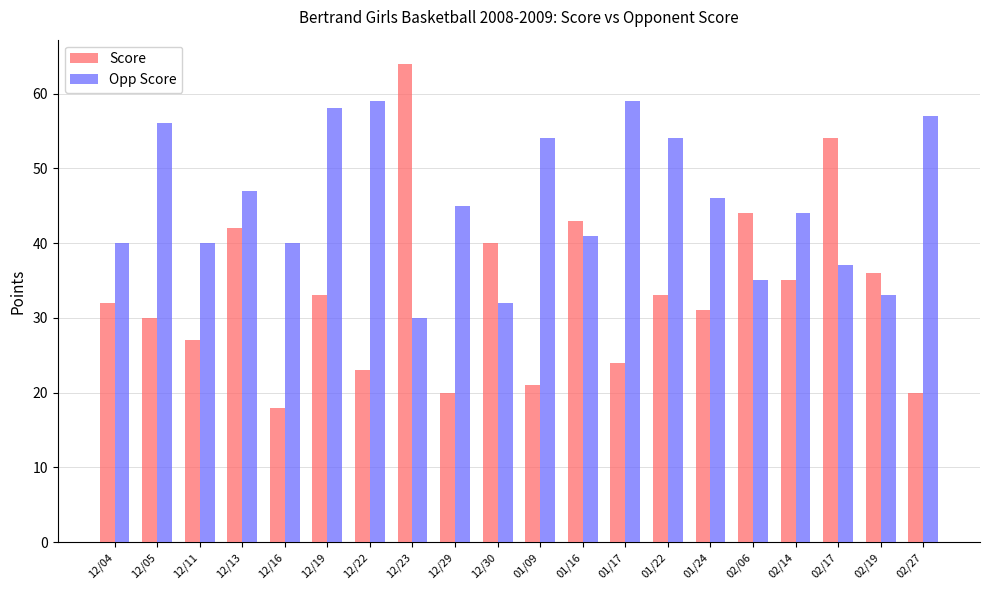

The value of Score at 02/06 is 44. True or false?

True